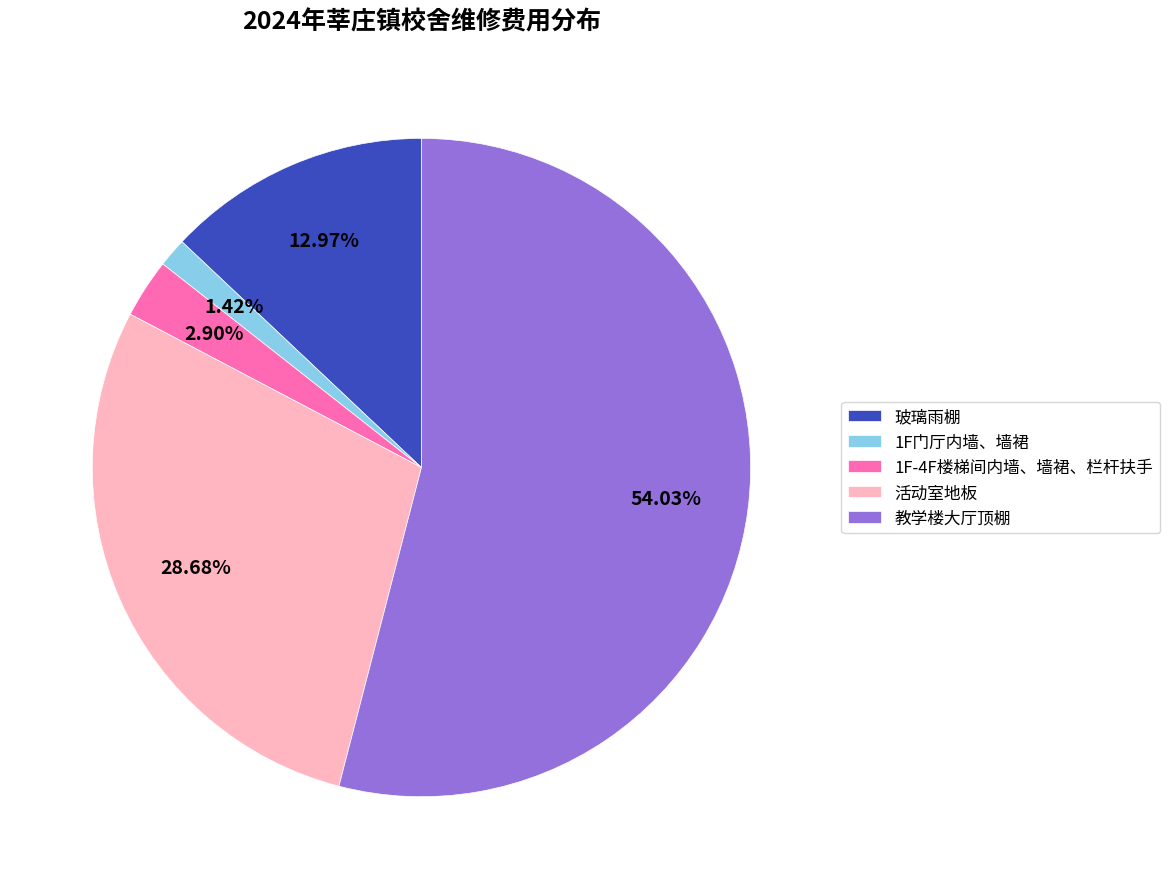

Which slice represents more than half of the pie?

教学楼大厅顶棚